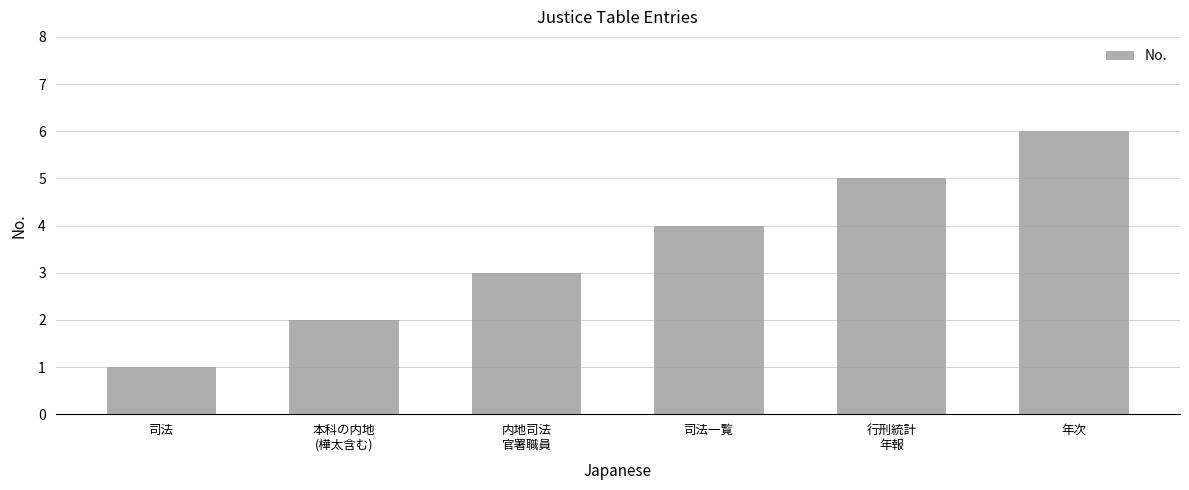

List the labels in order of value, largest first.

年次, 行刑統計
年報, 司法一覧, 内地司法
官署職員, 本科の内地
(樺太含む), 司法